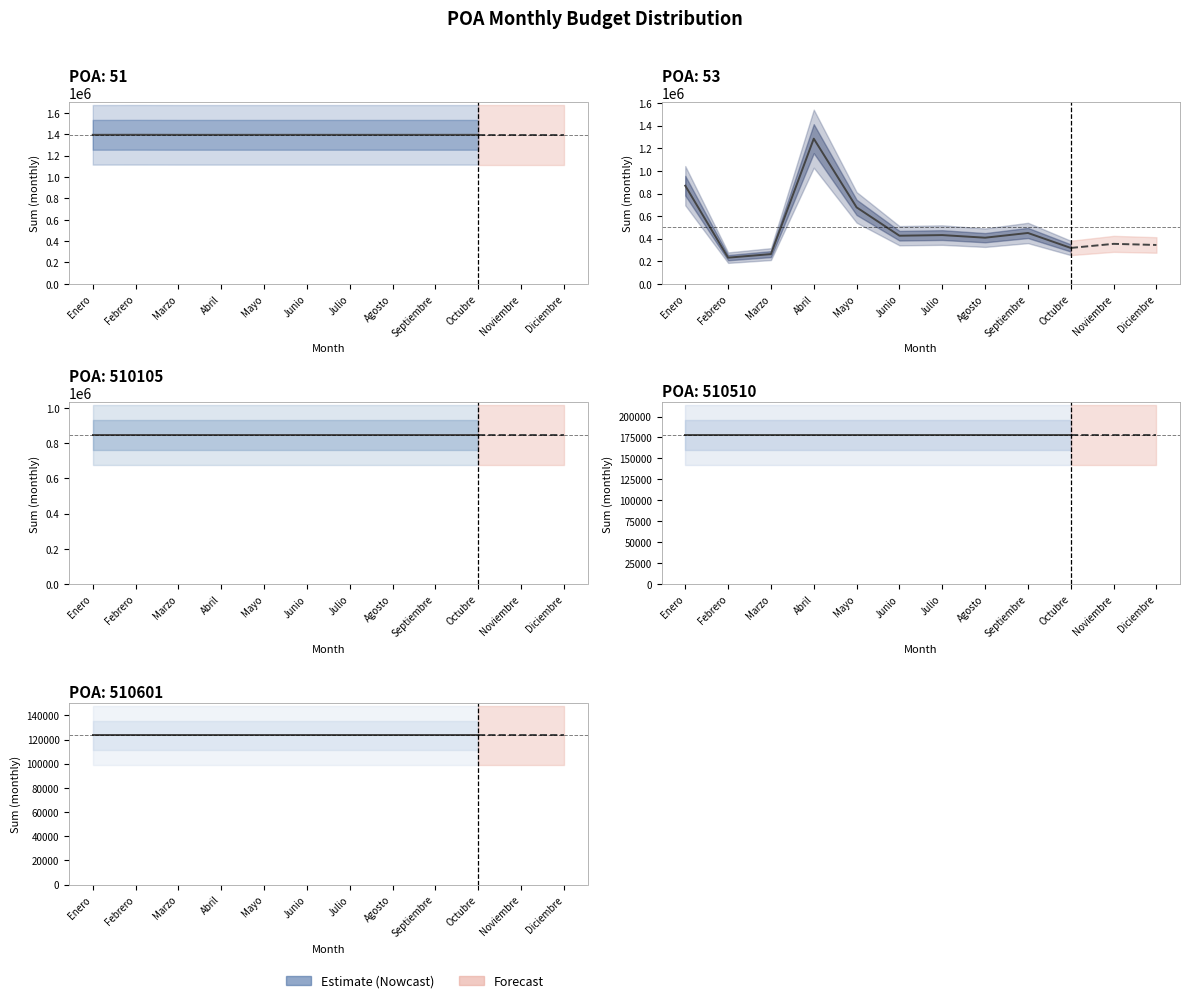

At Julio, list the series in order from largest to smallest.

51, 510105, 53, 510510, 510601